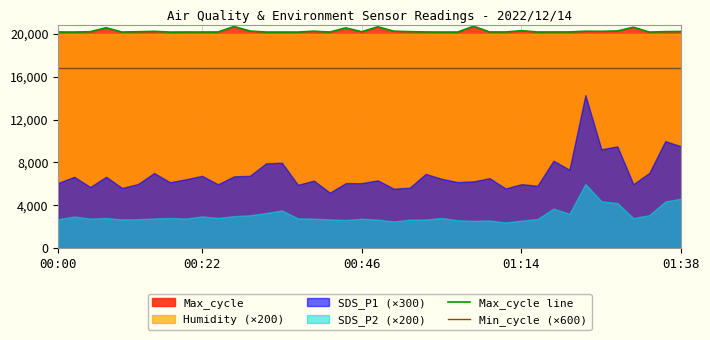

True or false: Min_cycle (×600) and Max_cycle line cross at least once.

False